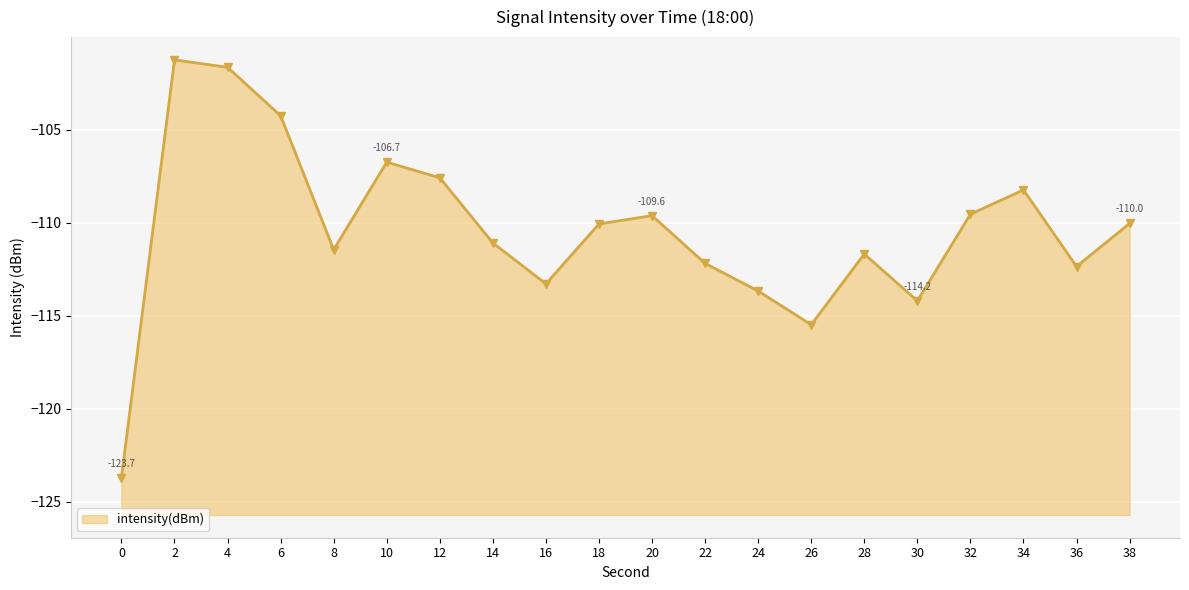

Does the chart display data point markers on the line(s)?

Yes